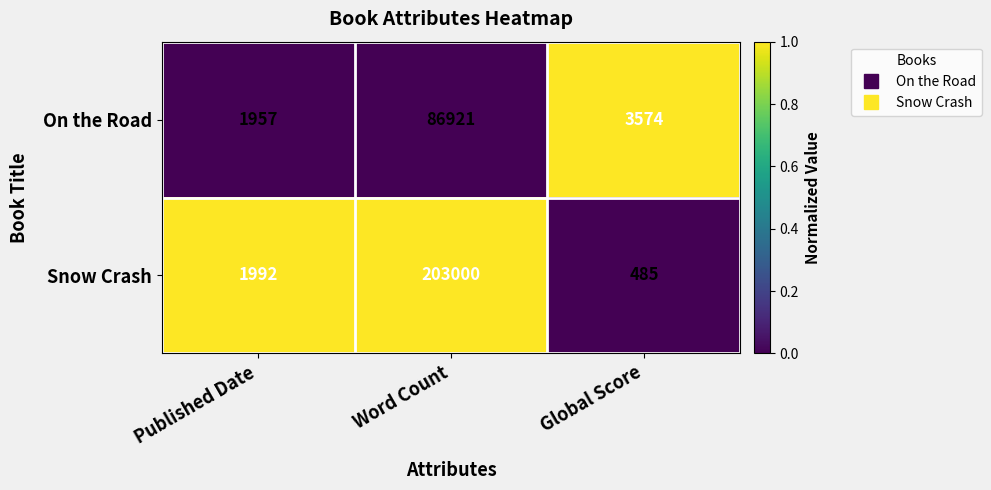

Rank the series at Word Count from highest to lowest value.

Snow Crash, On the Road